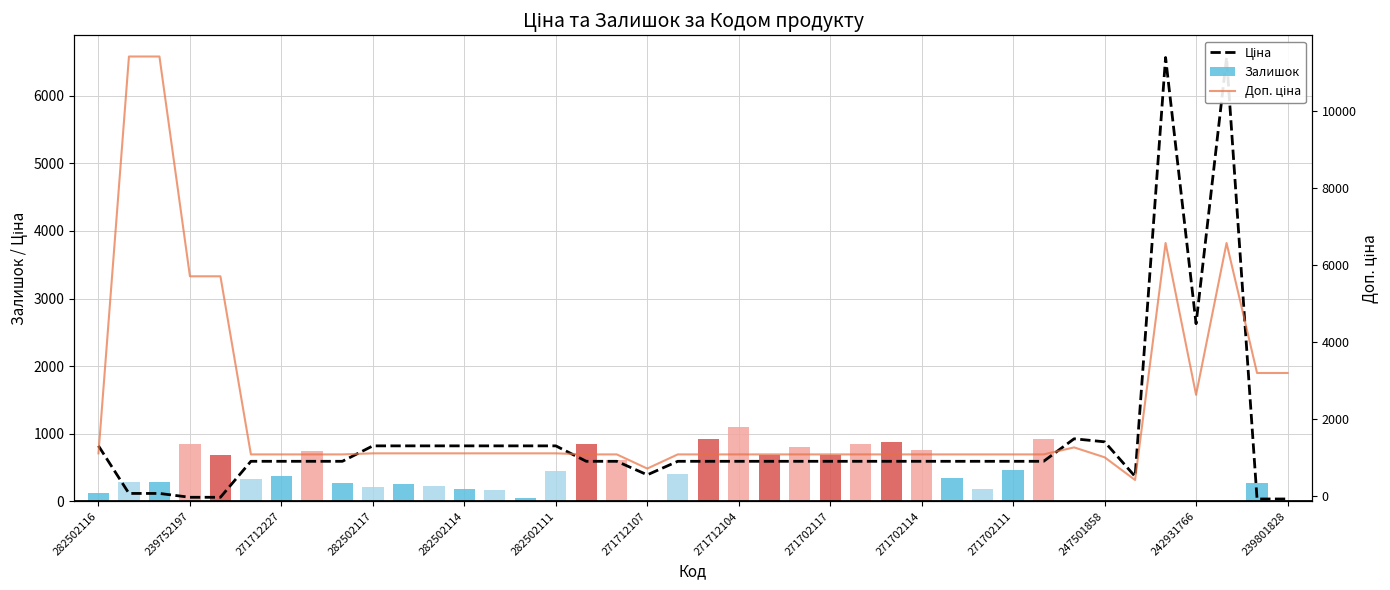

Where does the Ціна series first go above 589?

282502116